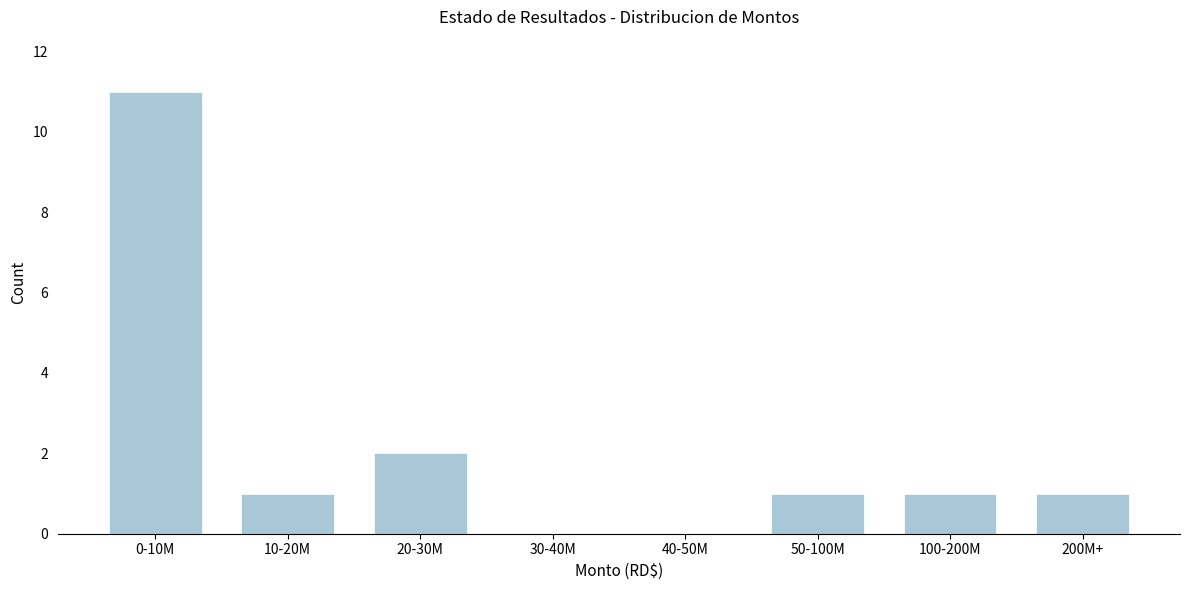

Reading right to left, extract all data points from this chart.

200M+=1	100-200M=1	50-100M=1	40-50M=0	30-40M=0	20-30M=2	10-20M=1	0-10M=11